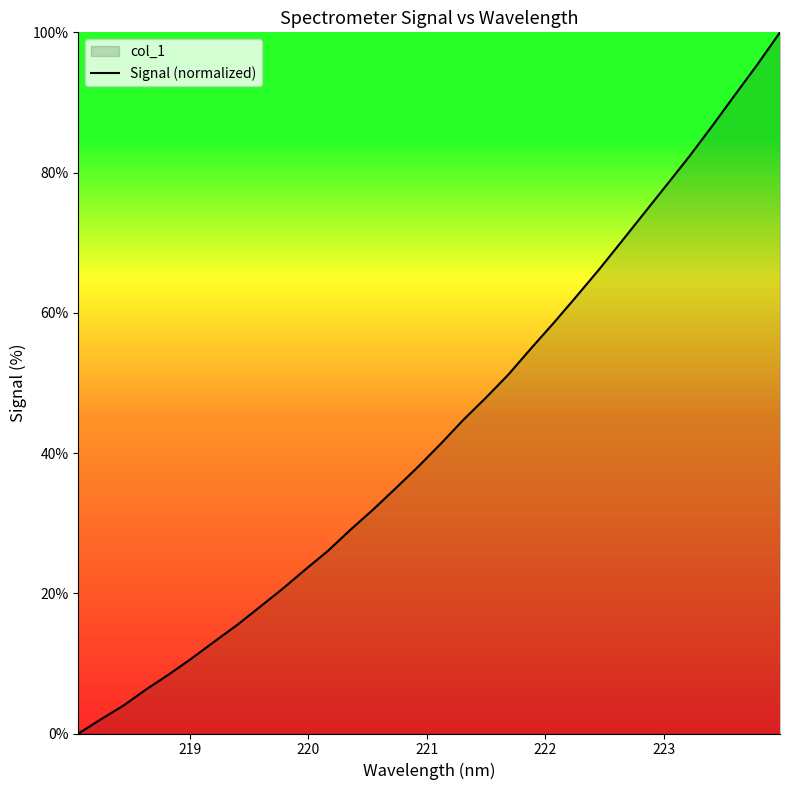

What is the greatest value displayed?

100.0